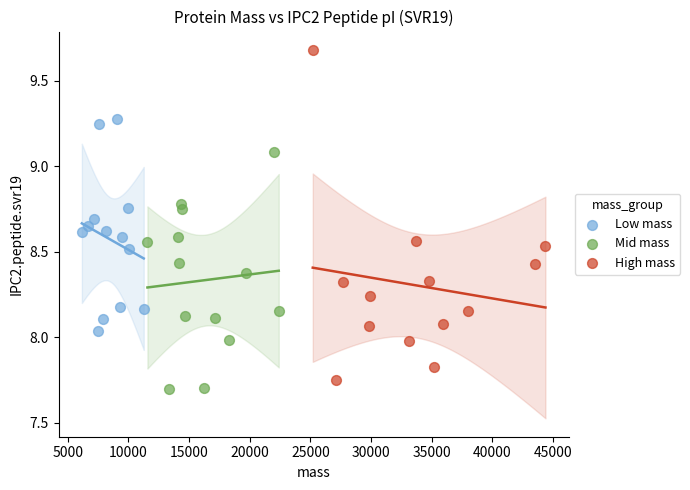

Which series contains the highest Y value?

High mass